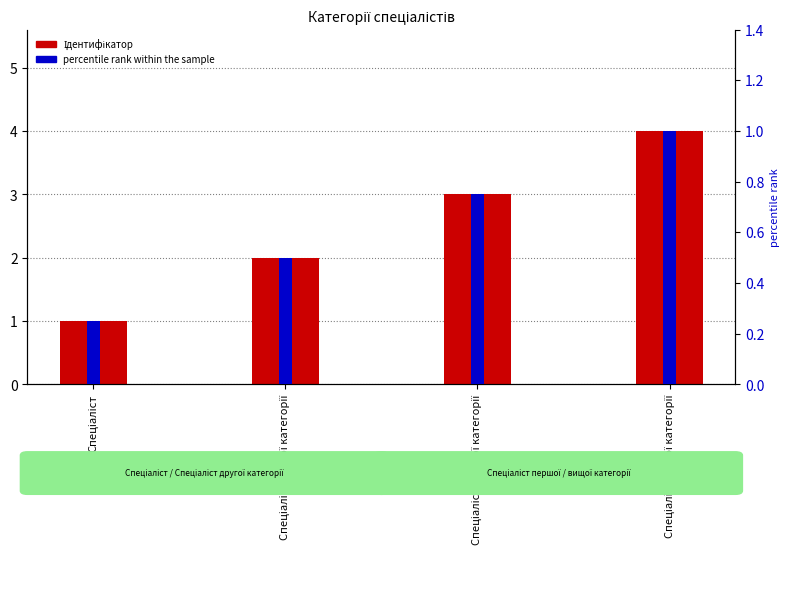

How many data points in Ідентифікатор are less than 3?

2